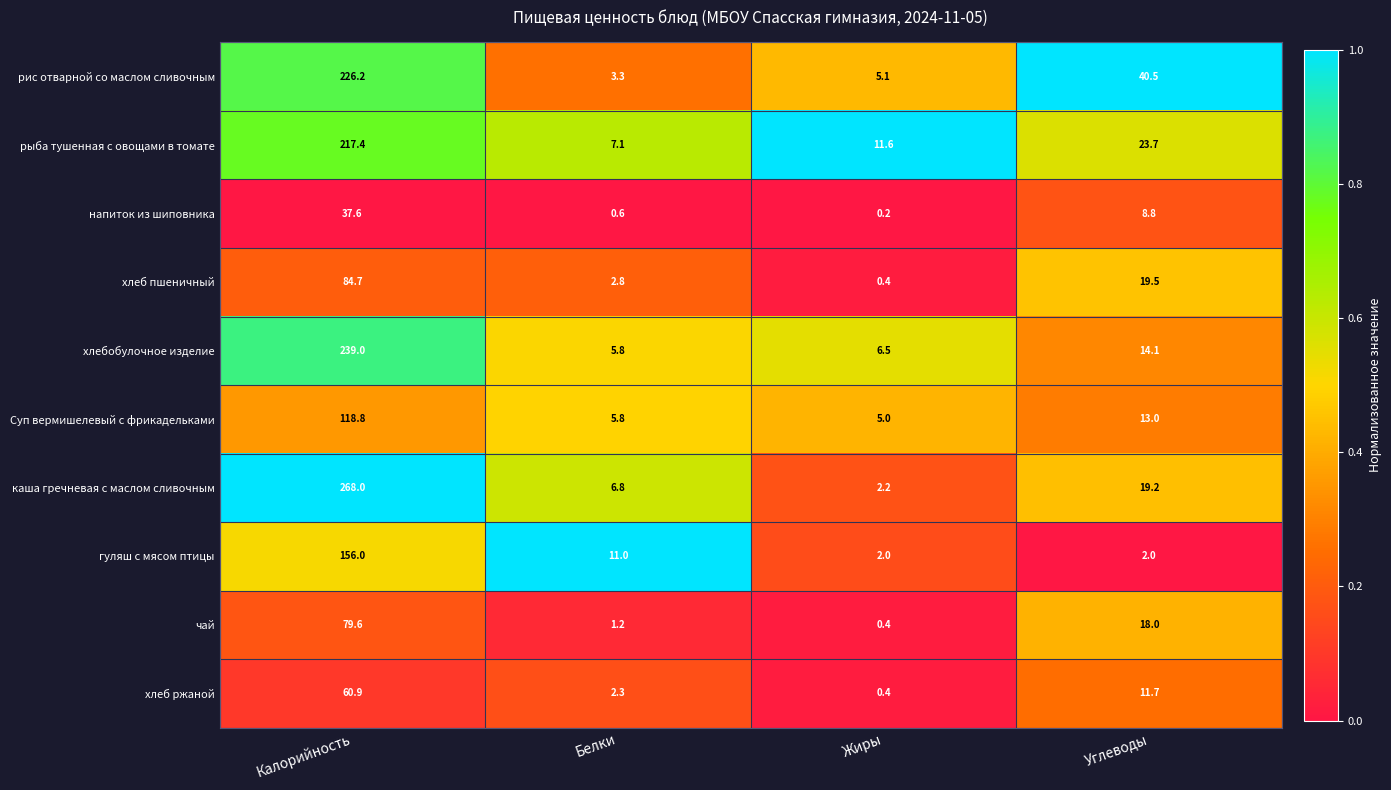

Which series has the largest total across all categories?

каша гречневая с маслом сливочным